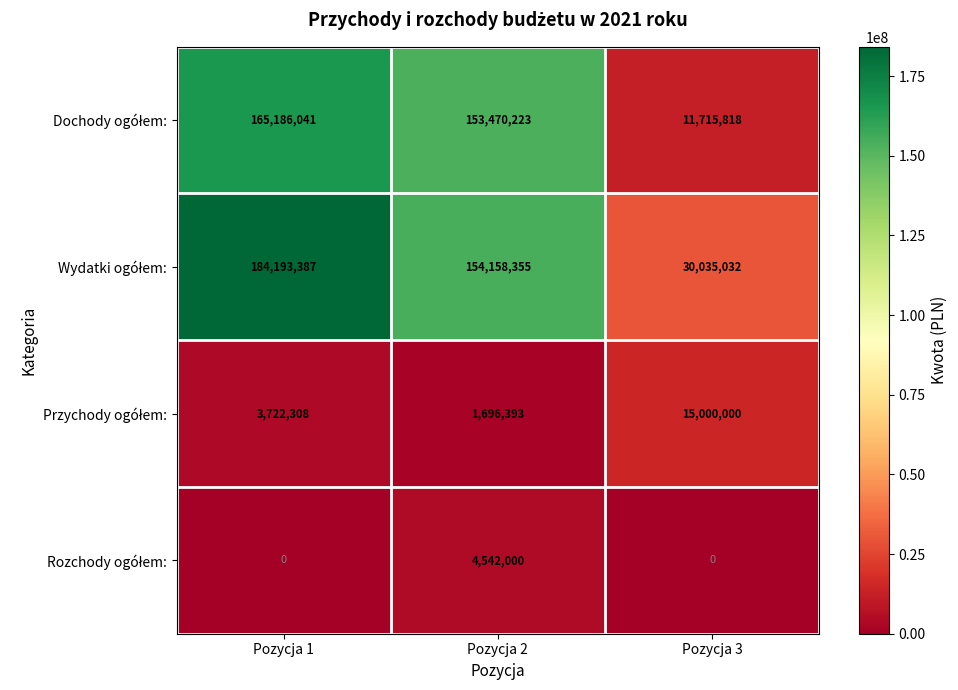

Which category has the highest value across all series?

Pozycja 1